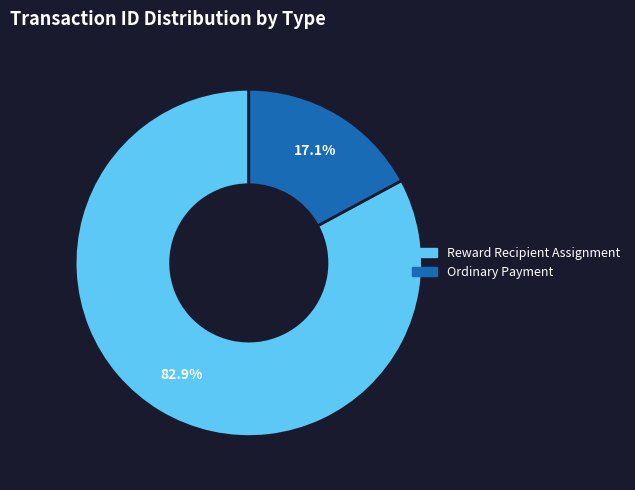

Which slice is the smallest?

Ordinary Payment